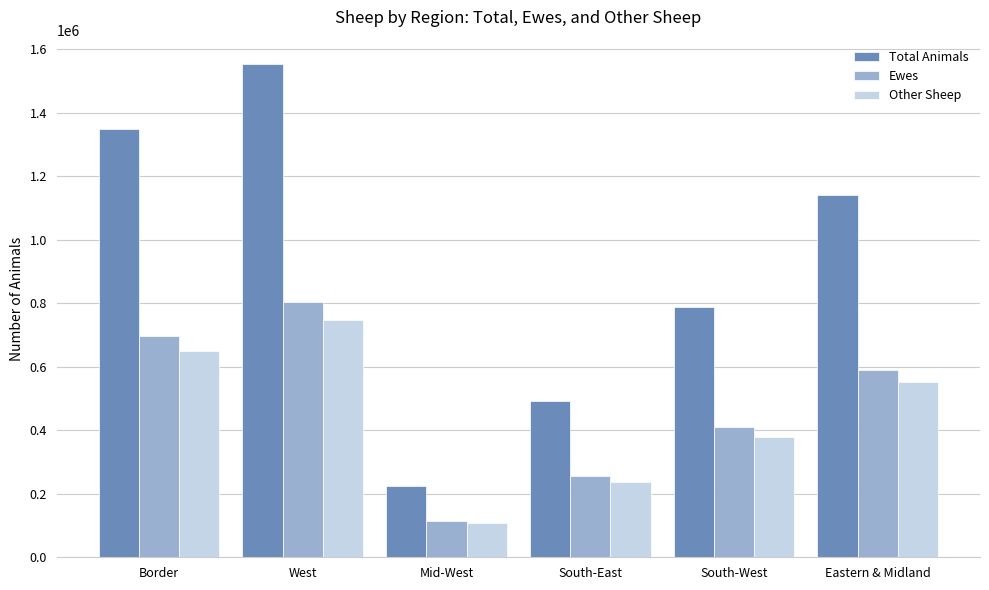

What is the difference between the Total Animals values at Mid-West and West?

1329844